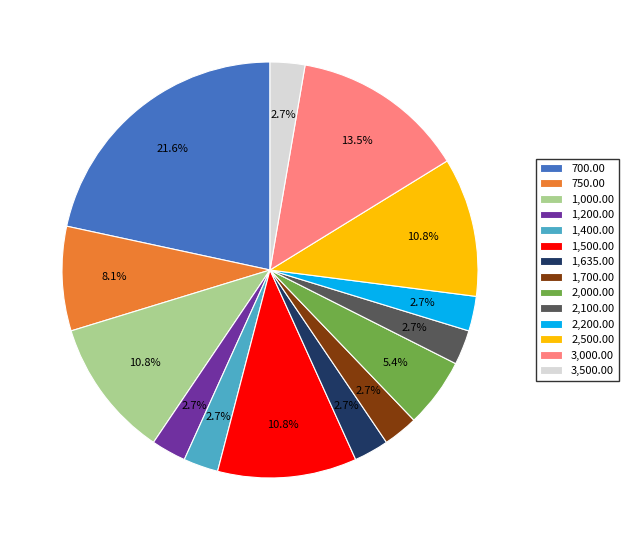

What portion of the pie excludes 750.00?

91.9%